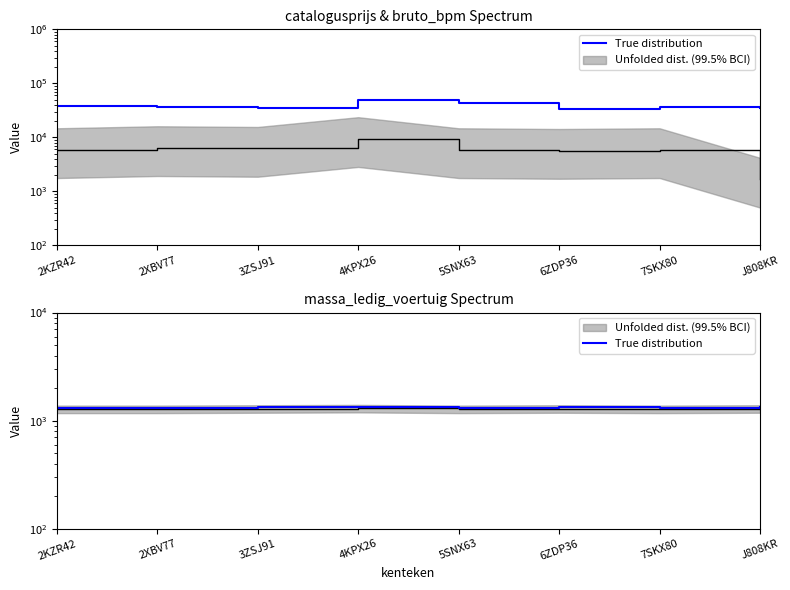

Does the chart have visible grid lines?

No